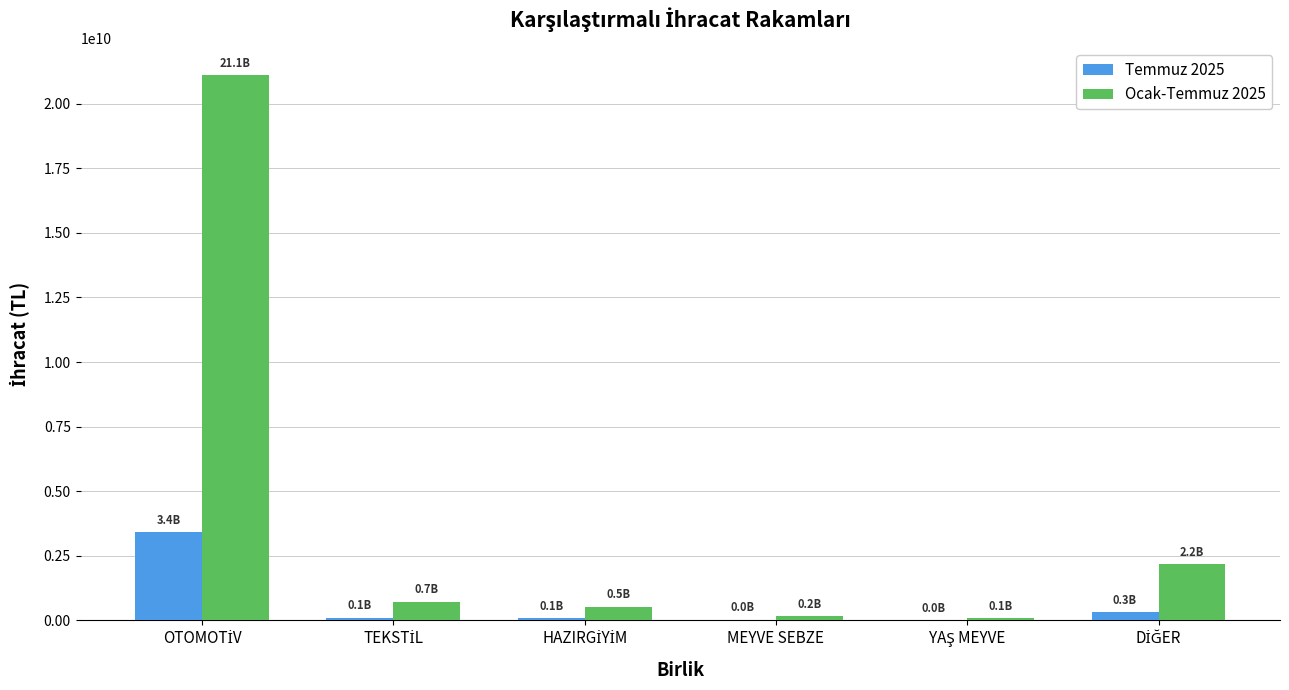

Which series has the largest total across all categories?

Ocak-Temmuz 2025